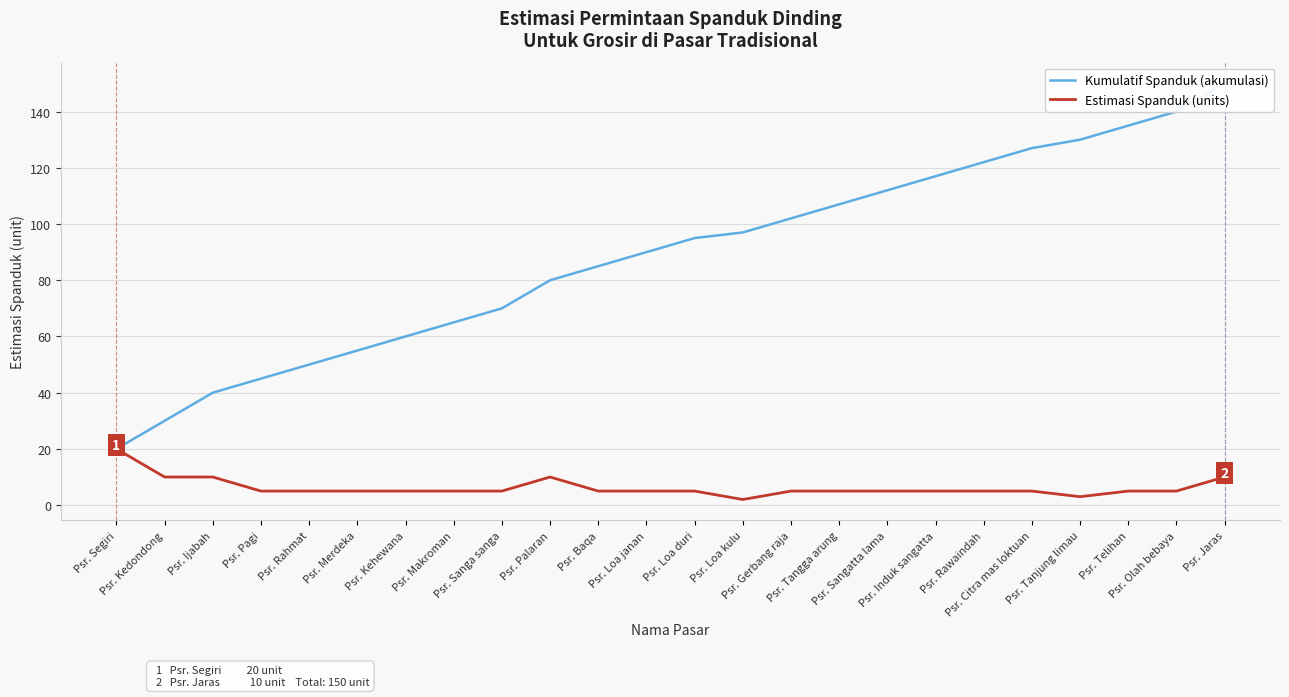

Between Psr. Sanga sanga and Psr. Tanjung limau, which series saw the biggest shift?

Kumulatif Spanduk (akumulasi)